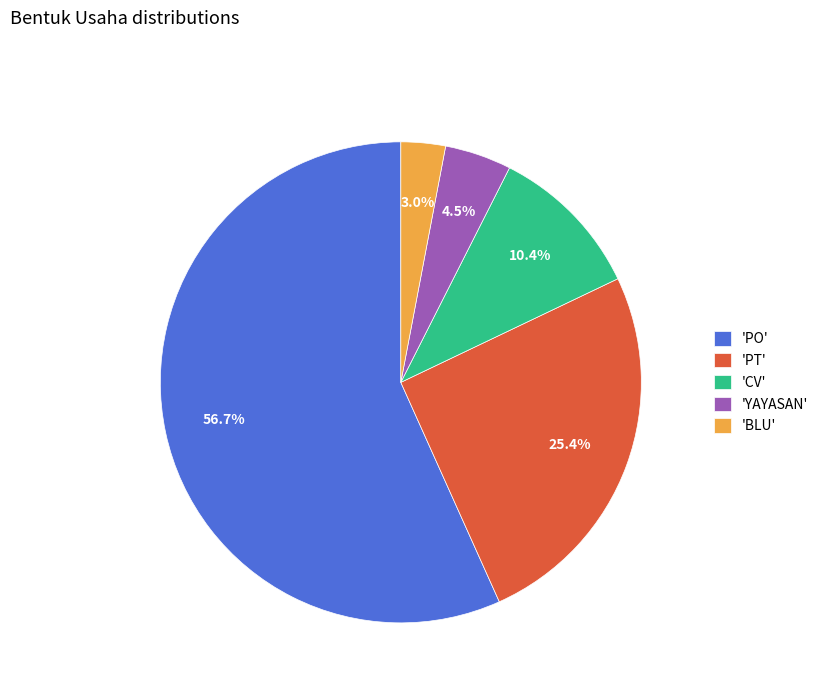

What is the largest slice in the pie chart?

'PO'